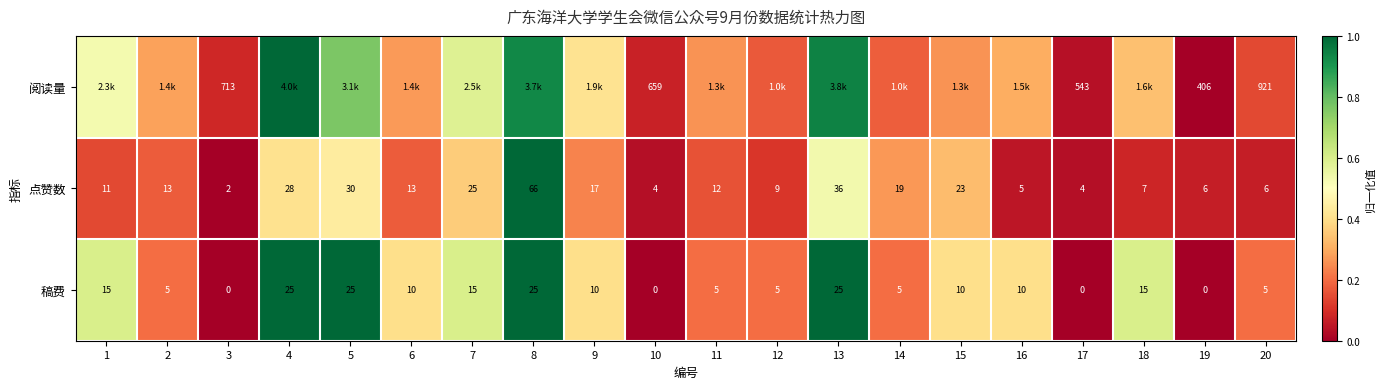

What is the difference between the highest and lowest values at 18?

0.5